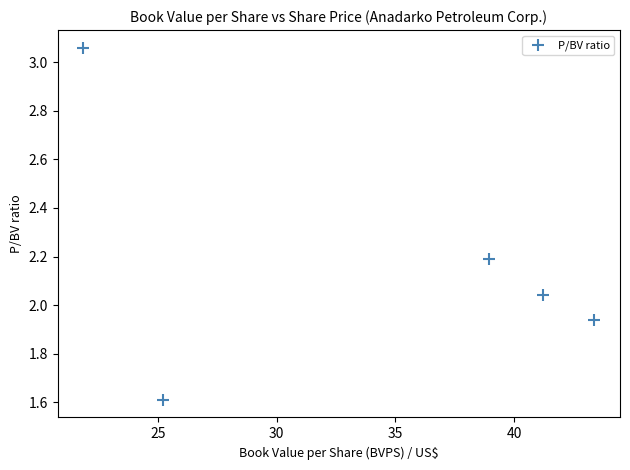

What is the range of X values (max minus min)?

21.5